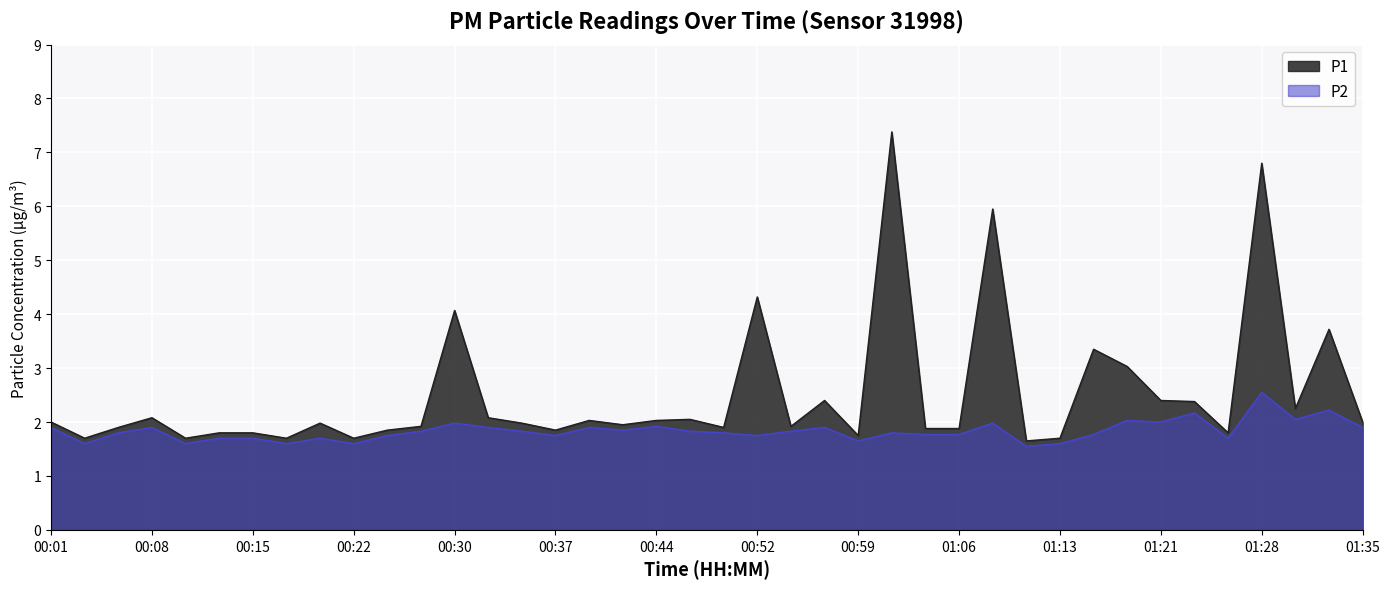

What is the maximum value for P2?

2.5